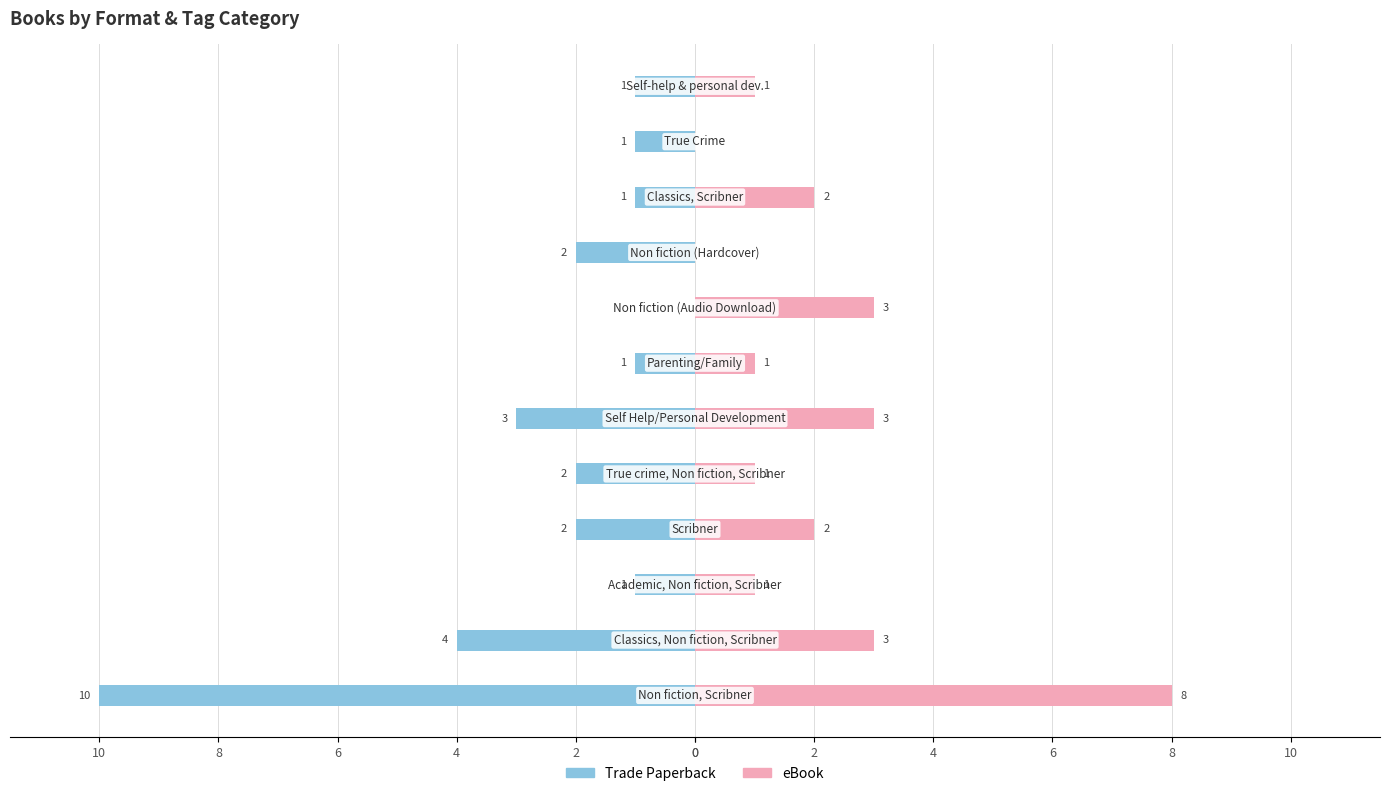

How many series are shown in this chart?

2